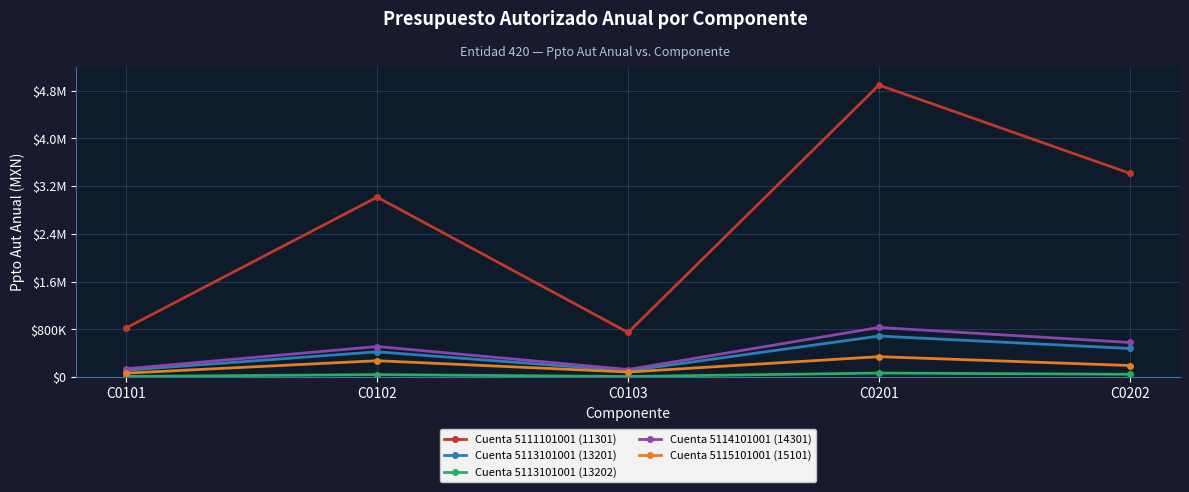

How many interior local peaks does the Cuenta 5115101001 (15101) series have?

2